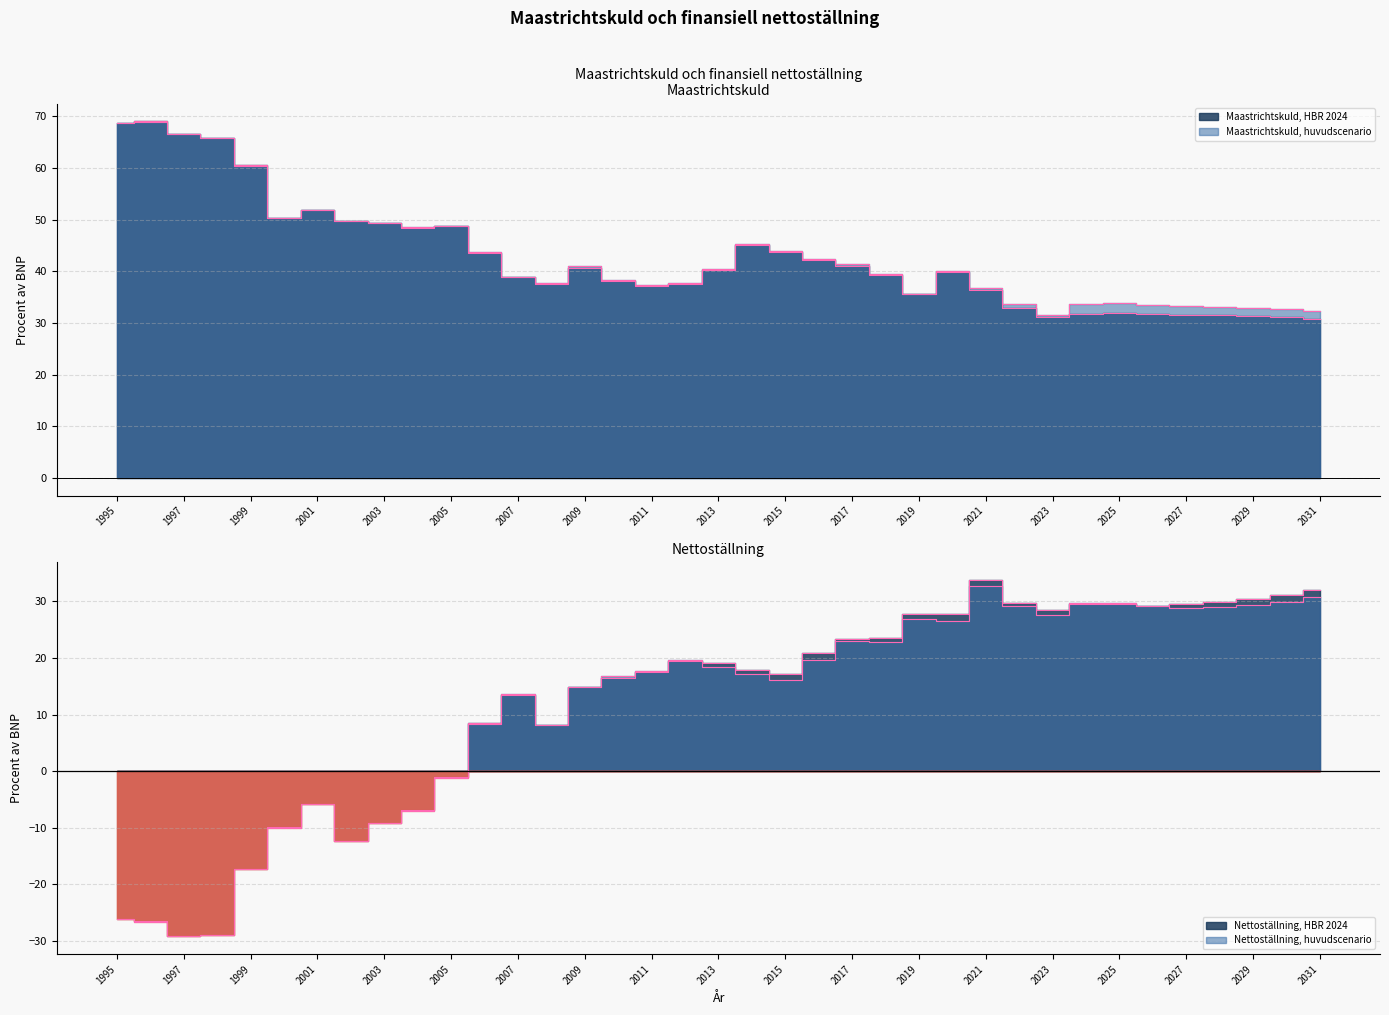

What is the difference between the second highest and minimum values in the Nettoställning, HBR 2024 series?

61.1